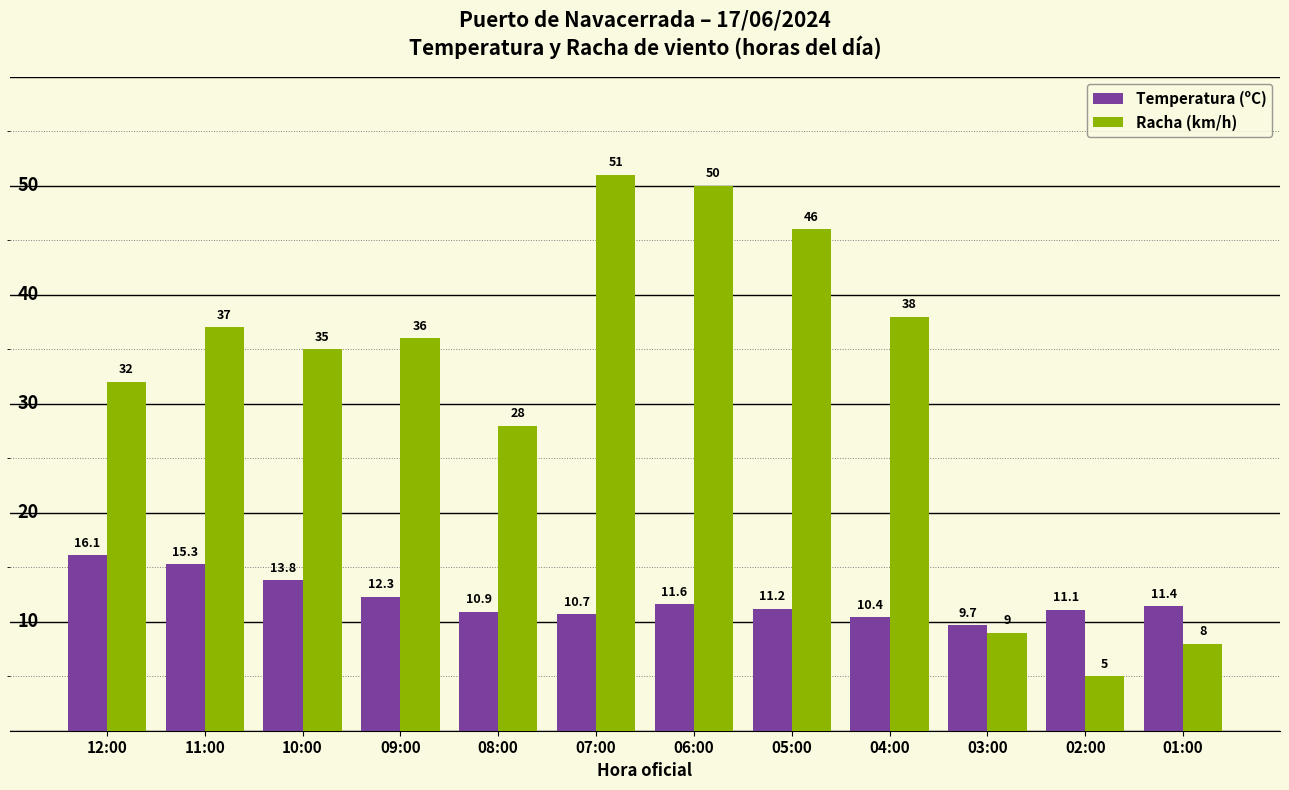

Which series changed the most between 07:00 and 01:00?

Racha (km/h)